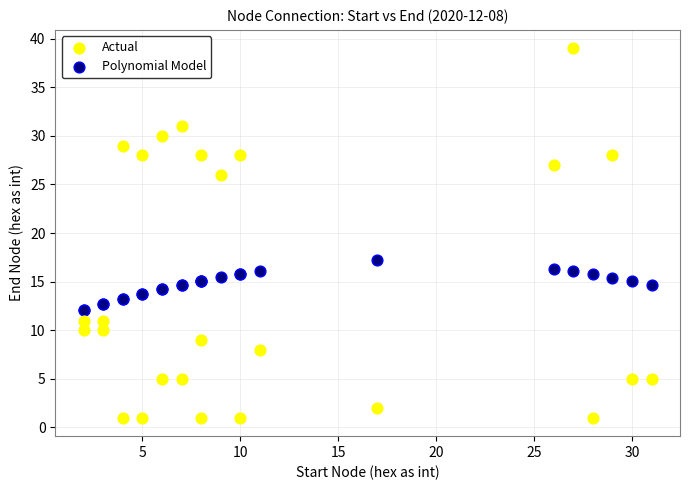

Which series contains the highest Y value?

Actual